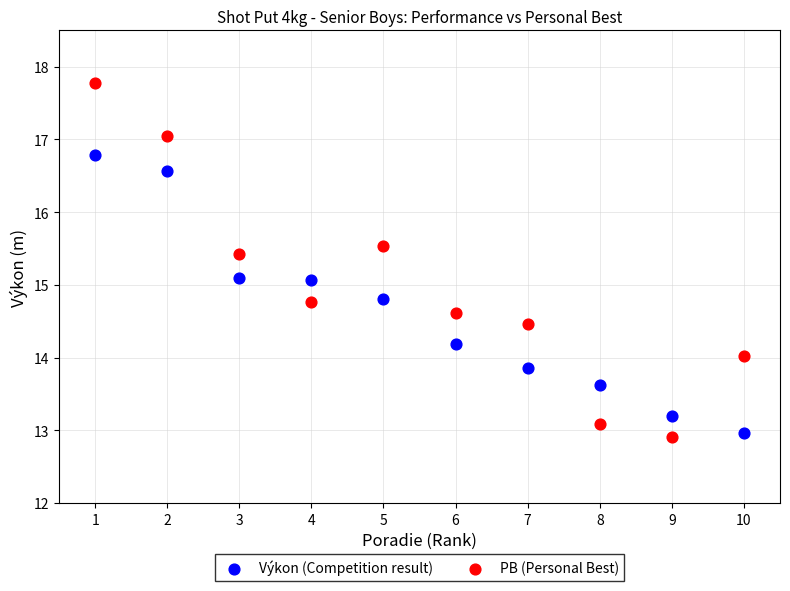

Across all data points, what is the range of Y values (max minus min)?

4.9